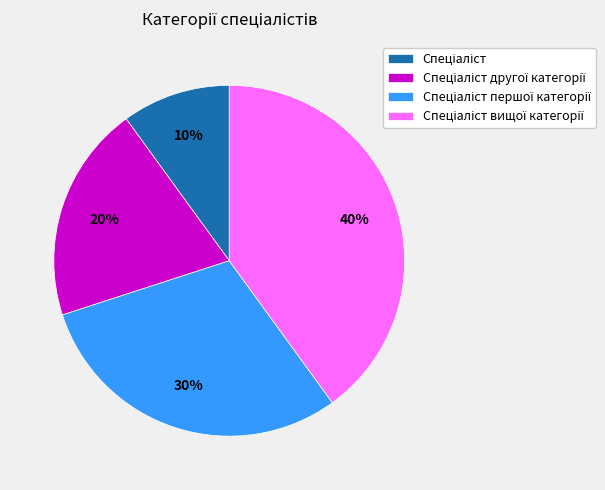

How many slices are in this pie chart?

4